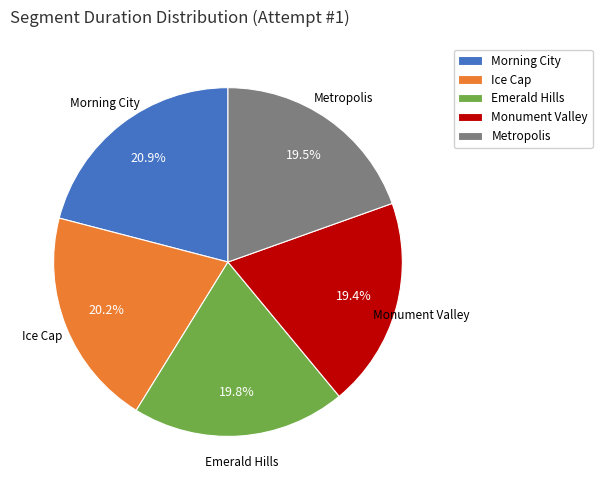

What is the largest slice in the pie chart?

Morning City